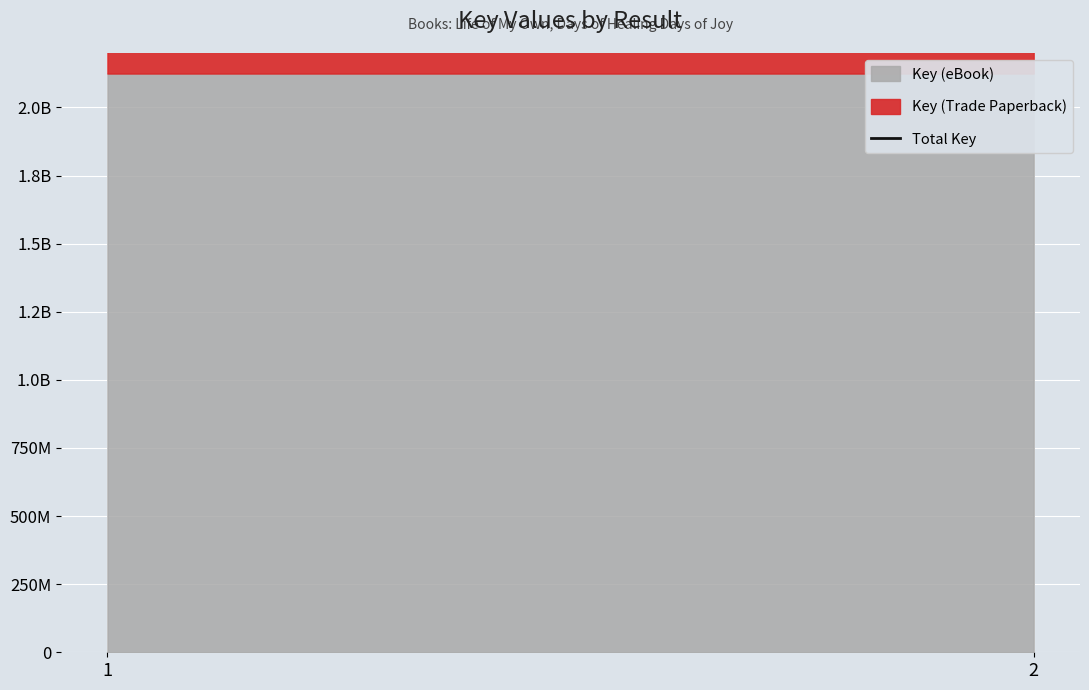

What is the maximum value shown in the chart?

4249324674